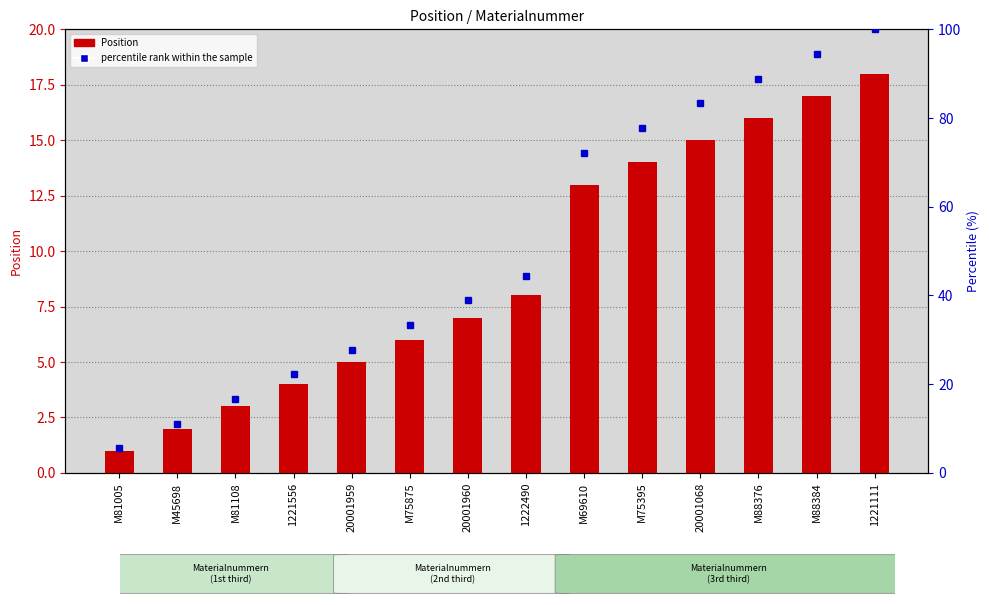

Between 1221111 and 20001960, which is larger?

1221111